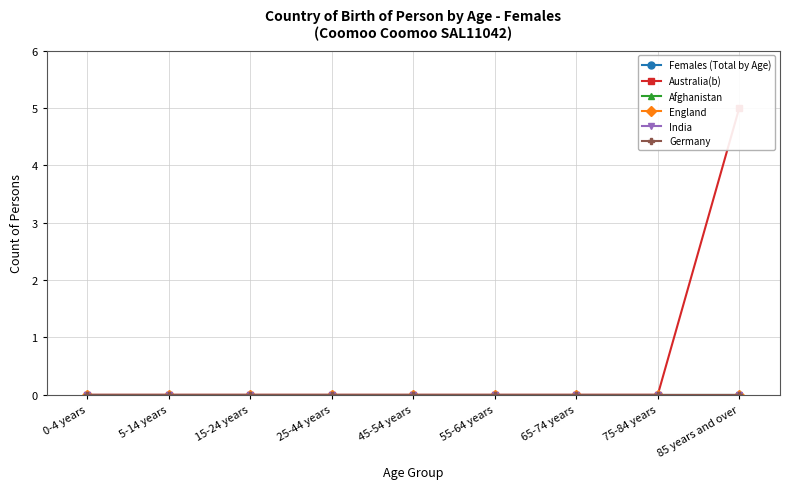

True or false: Germany has more than 1 interior local peaks.

False